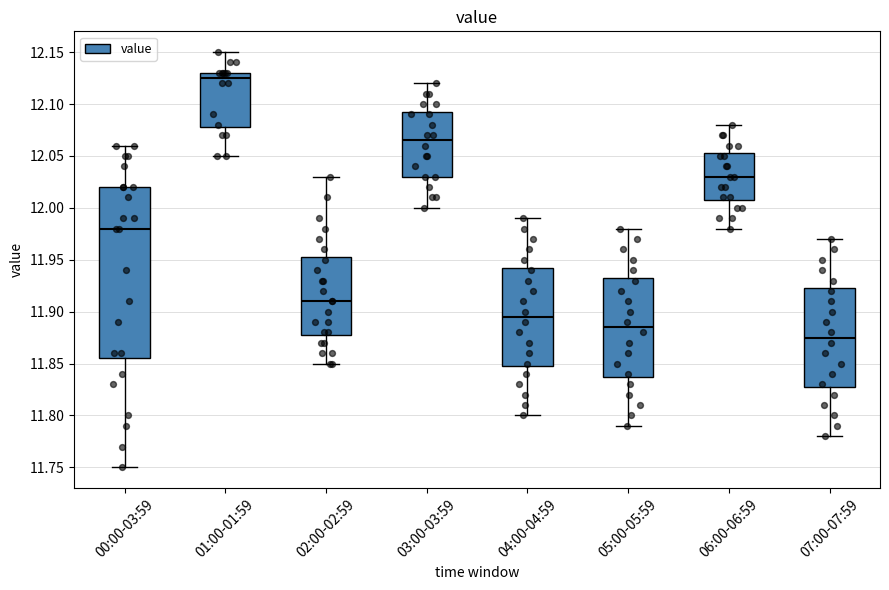

Reading left to right, transcribe this box plot: for each box, give where its median line is, the range the box spans, and where its two whiskers end, as read against the y-axis. The values are not printed on the chart, so give them approximately, as read against the axis.

00:00-03:59: median 11.980, box 11.855 to 12.020, whiskers 11.750 to 12.060
01:00-01:59: median 12.125, box 12.080 to 12.130, whiskers 12.050 to 12.150
02:00-02:59: median 11.910, box 11.880 to 11.955, whiskers 11.850 to 12.030
03:00-03:59: median 12.065, box 12.030 to 12.095, whiskers 12.000 to 12.120
04:00-04:59: median 11.895, box 11.850 to 11.945, whiskers 11.800 to 11.990
05:00-05:59: median 11.885, box 11.840 to 11.935, whiskers 11.790 to 11.980
06:00-06:59: median 12.030, box 12.010 to 12.055, whiskers 11.980 to 12.080
07:00-07:59: median 11.875, box 11.830 to 11.925, whiskers 11.780 to 11.970